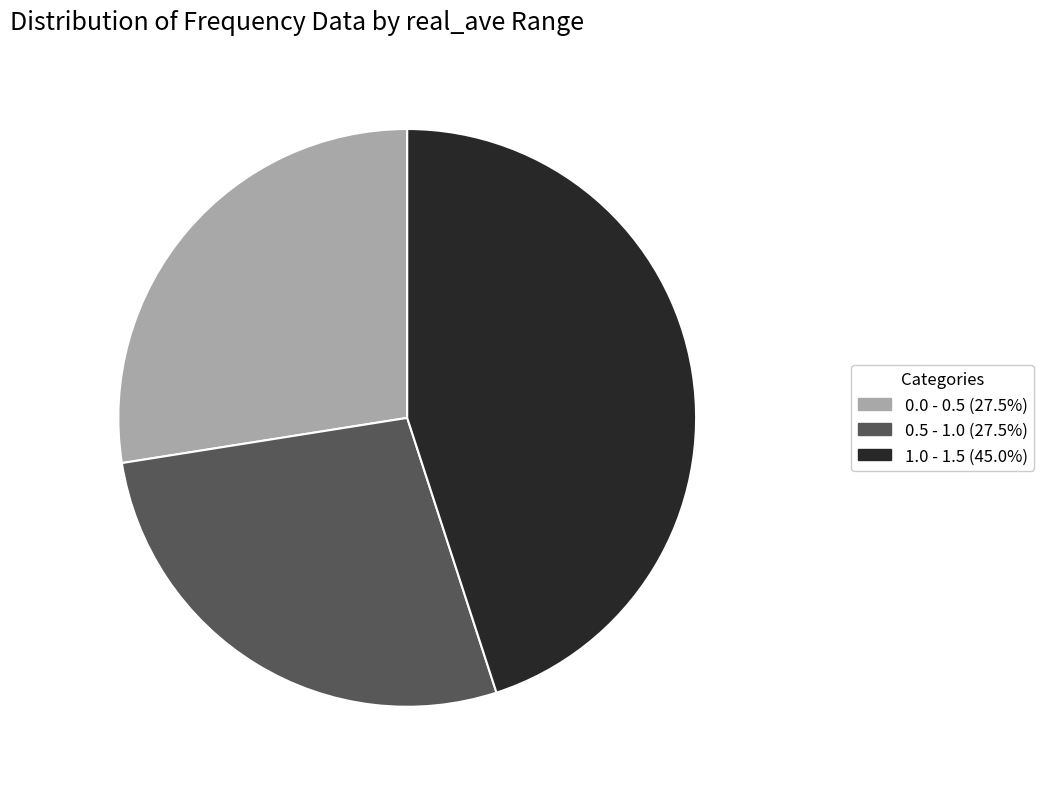

Is there any slice that represents more than half of the pie?

No